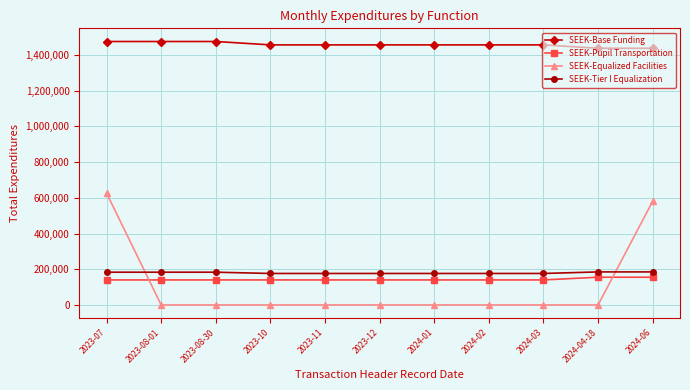

What is the difference between the maximum and minimum values in the SEEK-Base Funding series?

37816